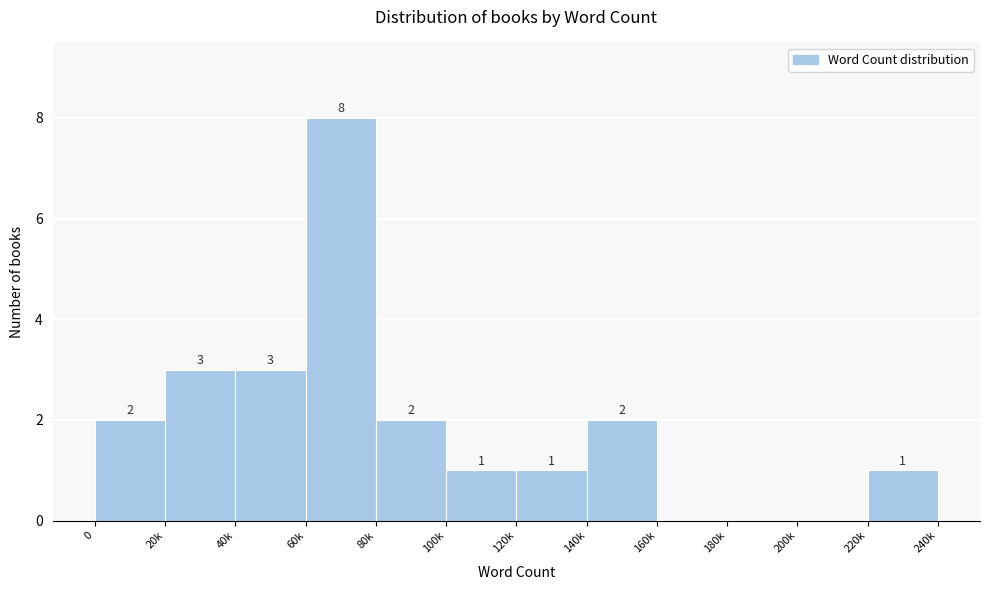

Reading left to right, list all the values displayed in this chart.

0=2	20k=3	40k=3	60k=8	80k=2	100k=1	120k=1	140k=2	160k=0	180k=0	200k=0	220k=1